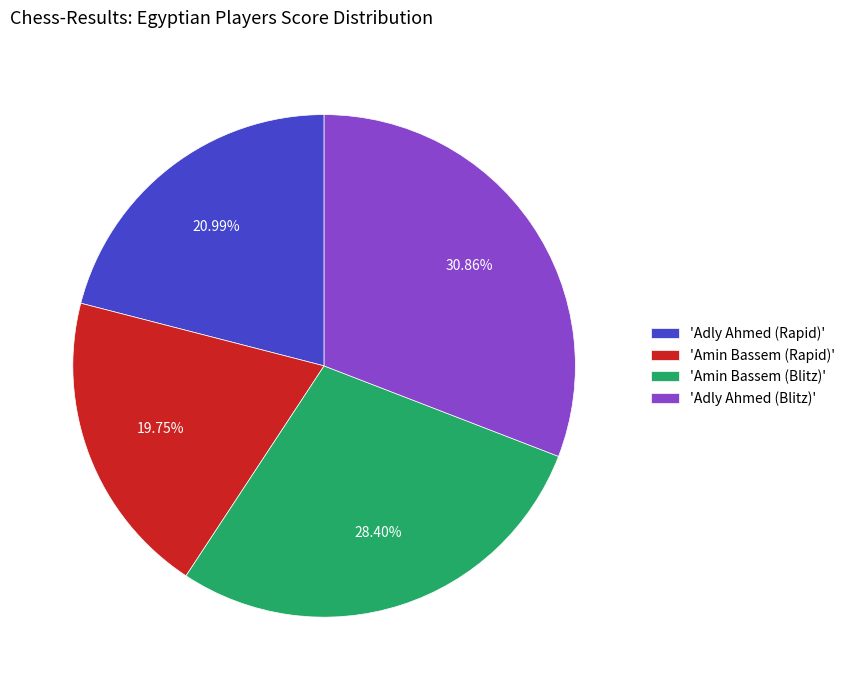

To the nearest percent, what is the difference between the largest and smallest slice percentages?

11%